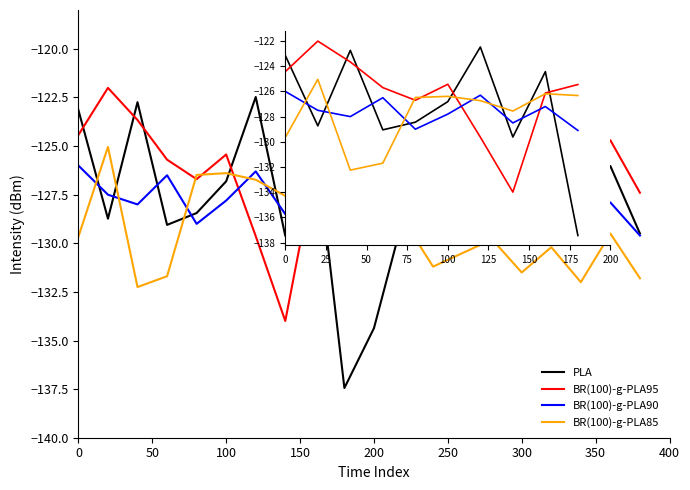

Which series has the largest total across all categories?

BR(100)-g-PLA95